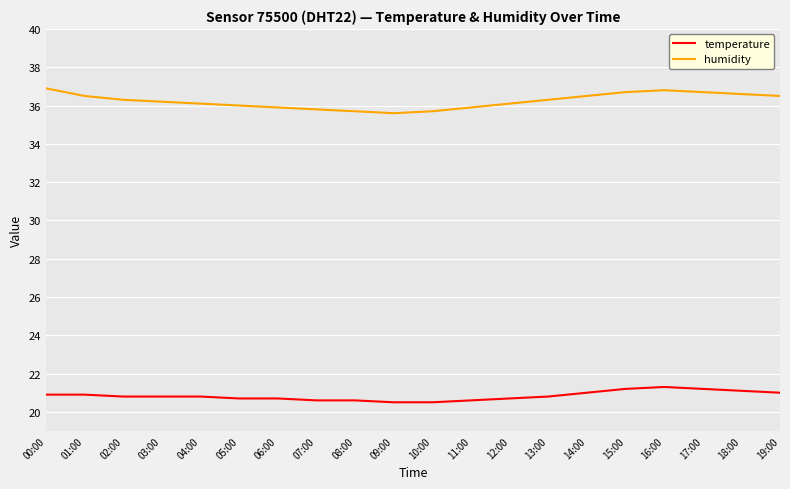

What is the difference between the highest and lowest values at 10:00?

15.2